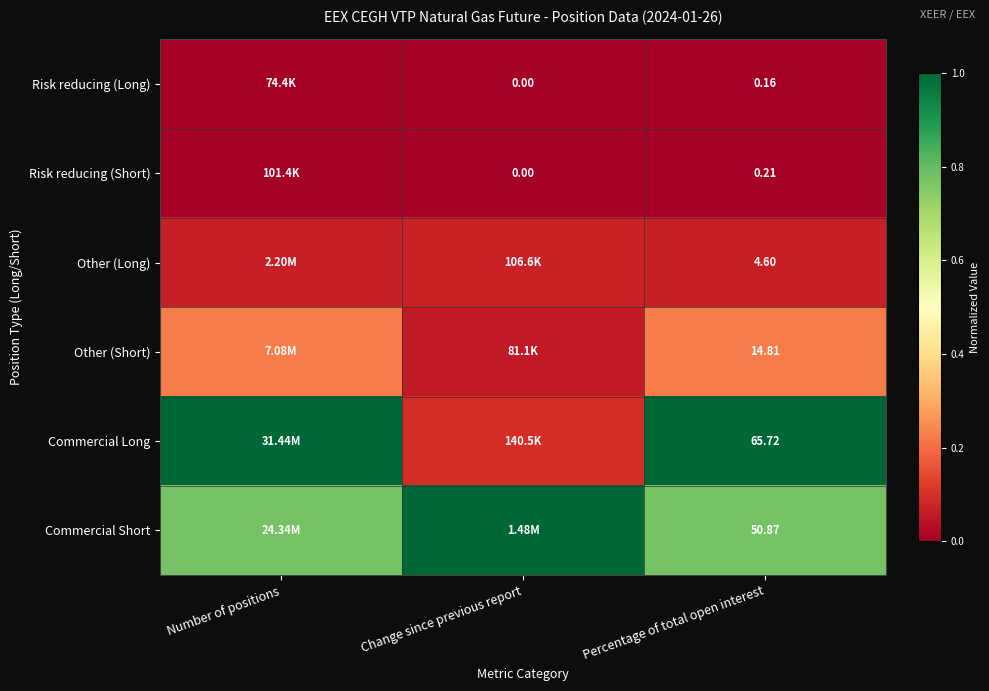

Is the value of Commercial Long at Percentage of total open interest greater than the value of Other (Short) at Percentage of total open interest?

Yes